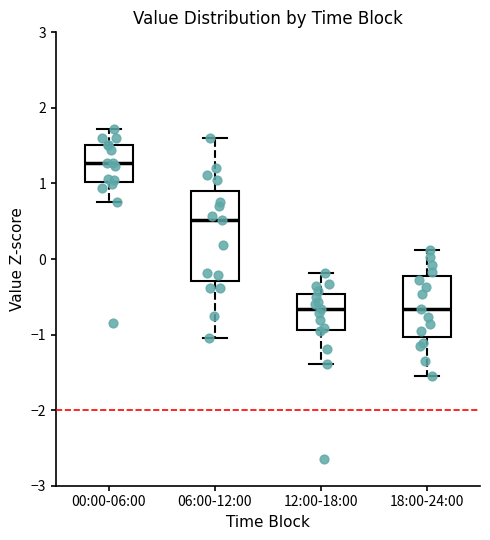

Comparing the boxes themselves (not the whiskers), which one is the tallest?

06:00-12:00